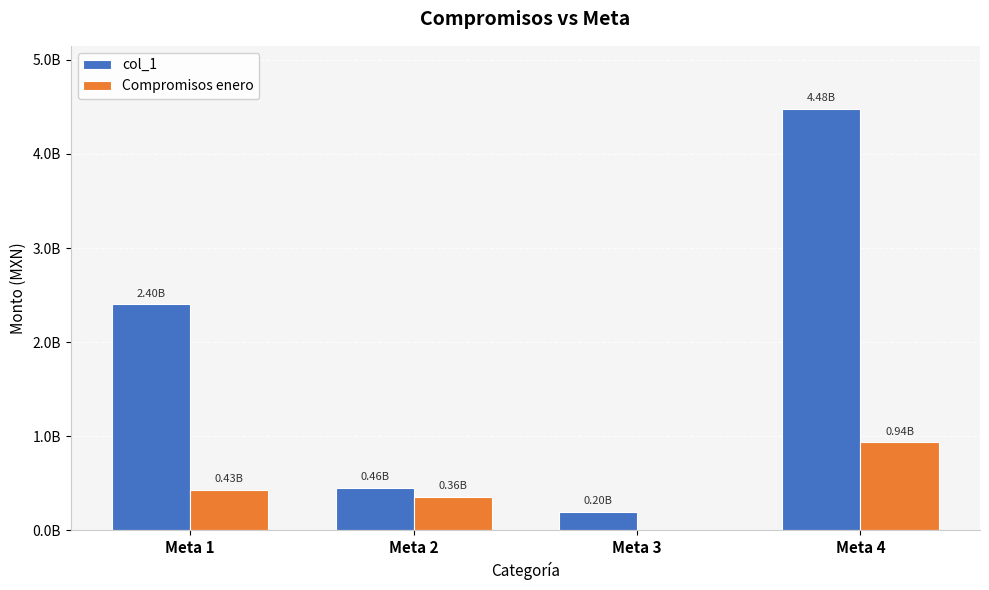

True or false: col_1 has a value of 2402906180 at Meta 1.

True